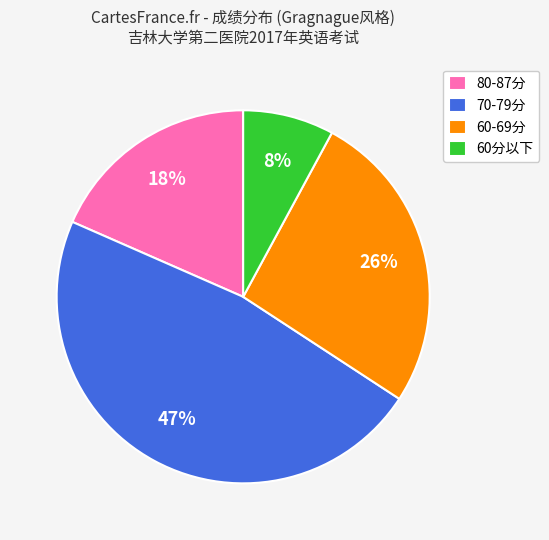

Which slice is the largest?

70-79分